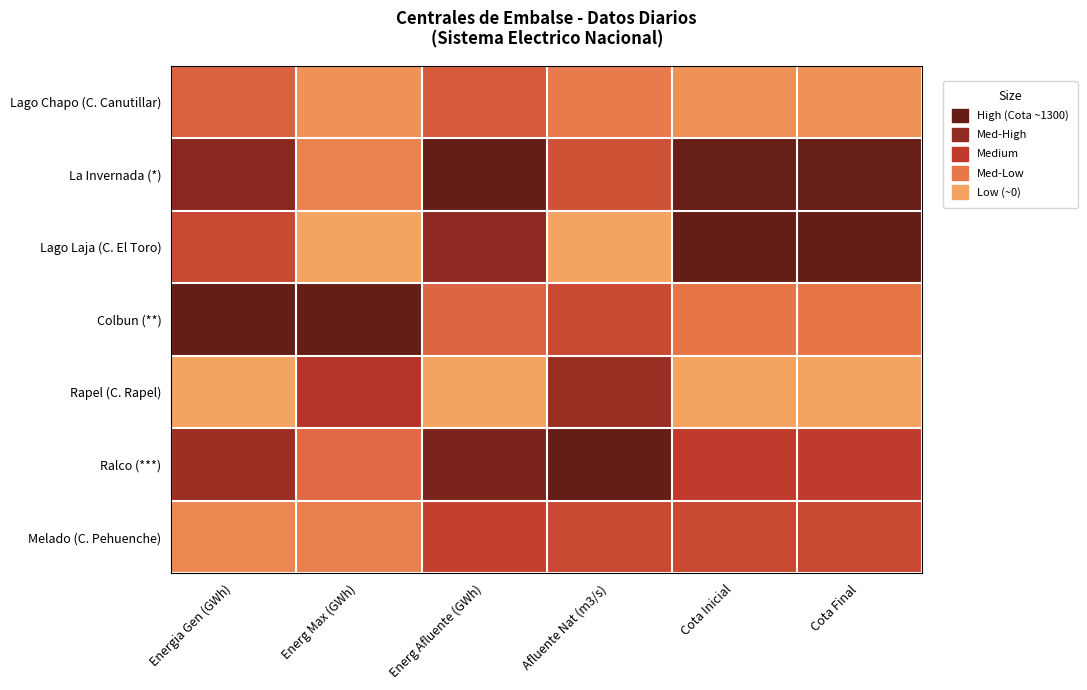

Which series has the widest spread of values?

Lago Laja (C. El Toro)